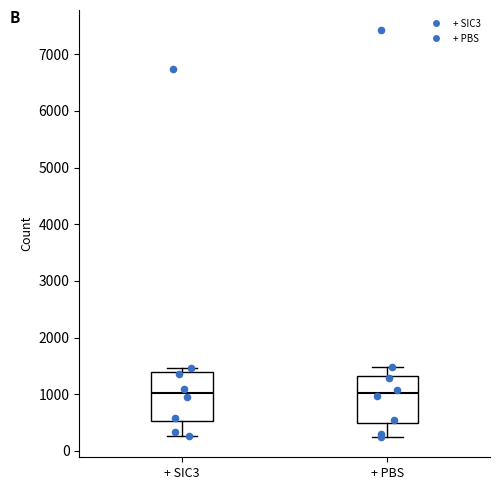

Reading left to right, transcribe this box plot: for each box, give where its median line is, the range the box spans, and where its two whiskers end, as read against the y-axis. The values are not printed on the chart, so give them approximately, as read against the axis.

+ SIC3: median 1000, box 500 to 1400, whiskers 300 to 1500
+ PBS: median 1000, box 500 to 1300, whiskers 200 to 1500